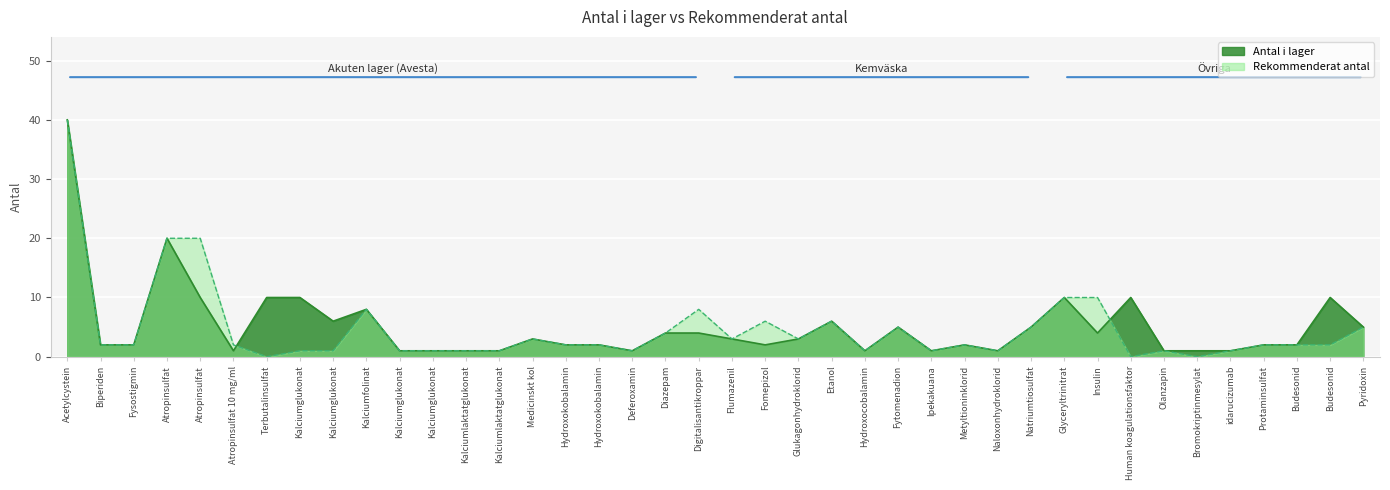

At which label is Rekommenderat antal closest to 20?

Atropinsulfat